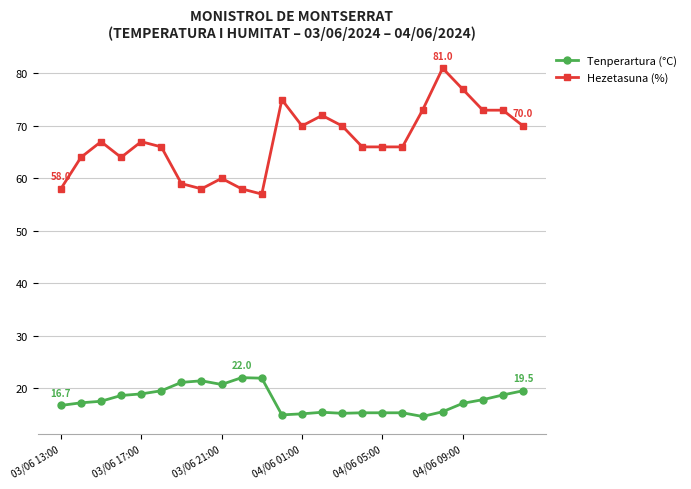

True or false: Hezetasuna (%) and Tenperartura (°C) cross at least once.

False